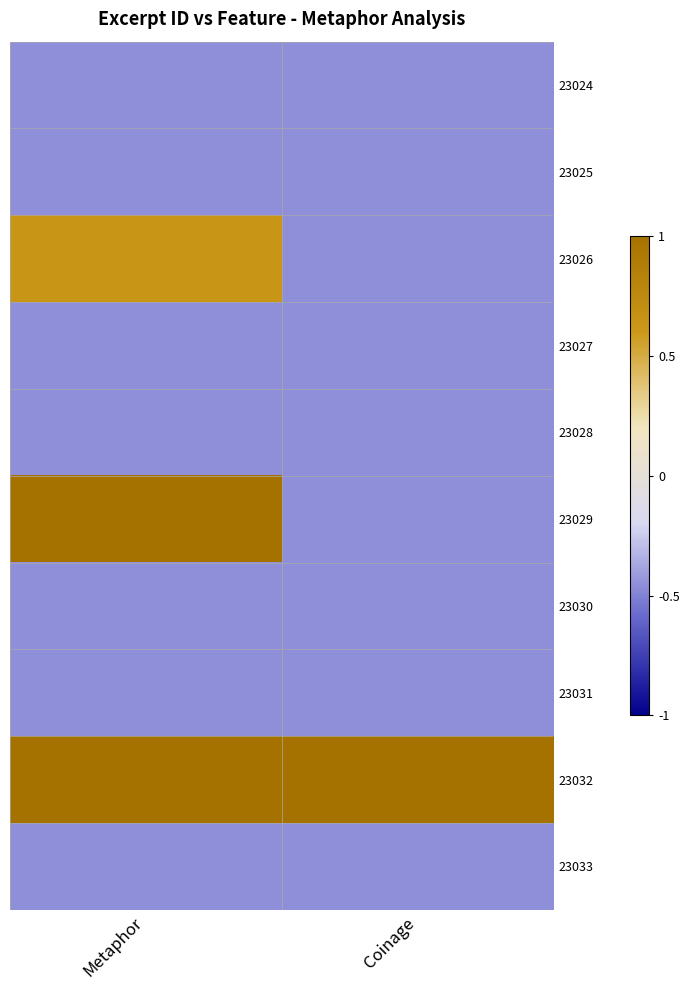

What is the greatest value displayed?

1.0